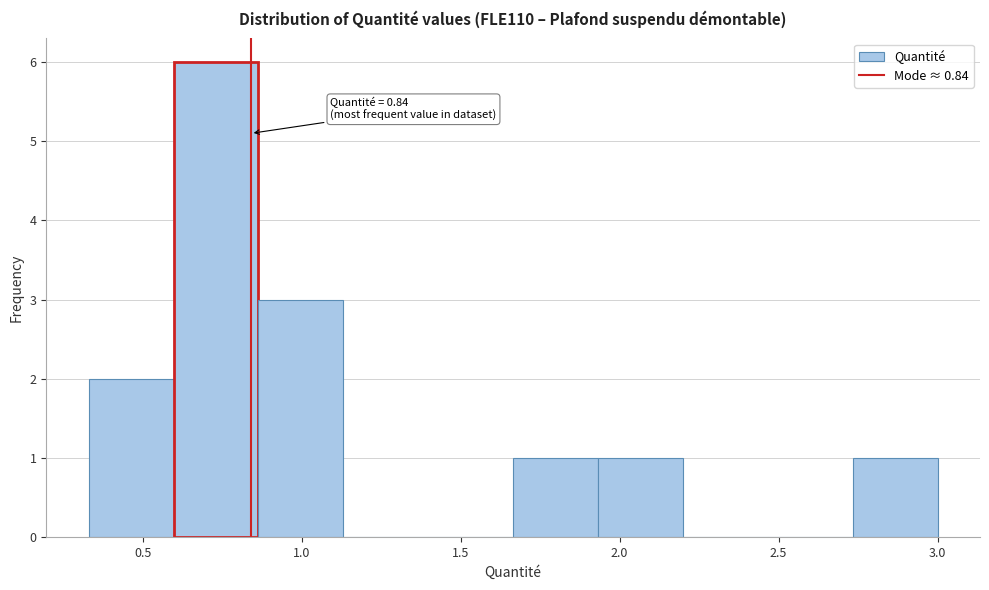

Which range on the x-axis has the tallest bar?

0.60 to 0.85